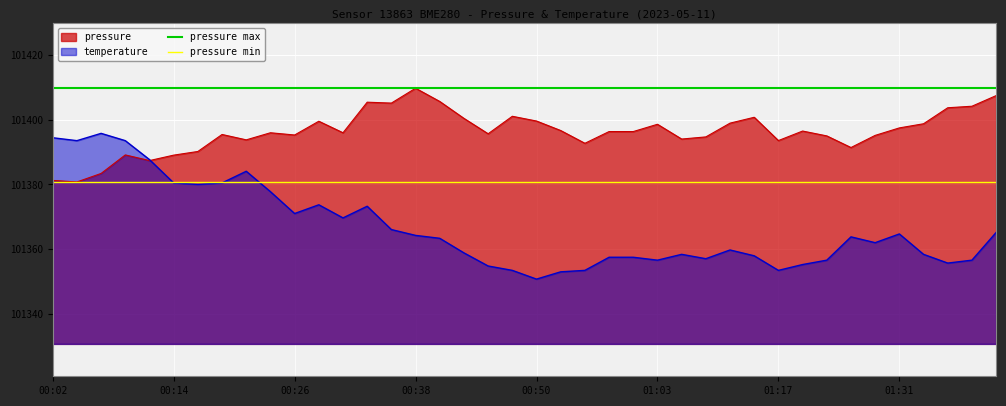

True or false: temperature has a value of 101356.6 at 01:03.

True